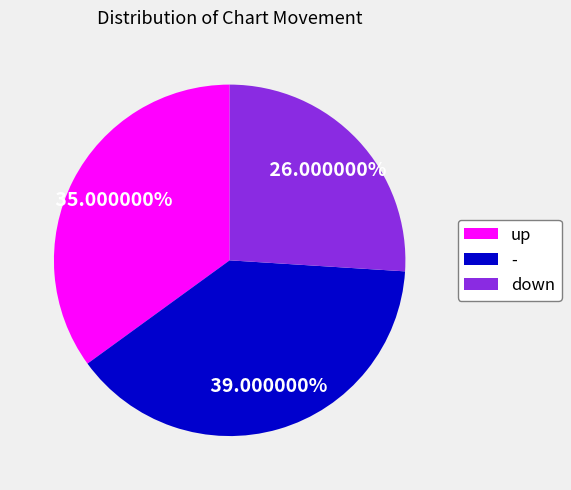

What percentage is the - slice, to the nearest percent?

39%